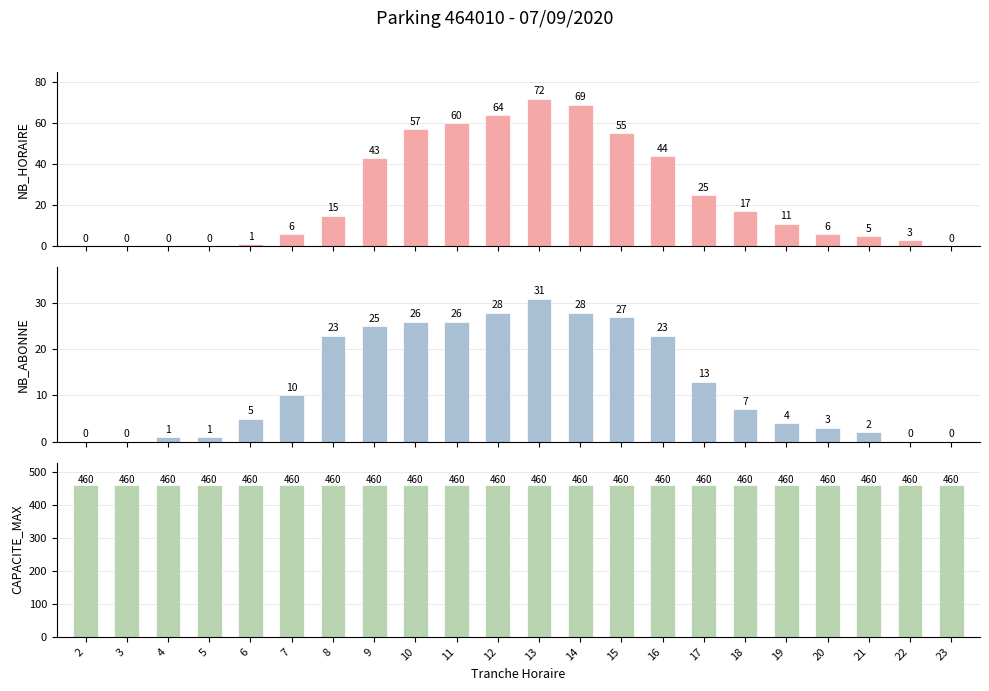

Between 4 and 11, which series saw the biggest shift?

NB_HORAIRE